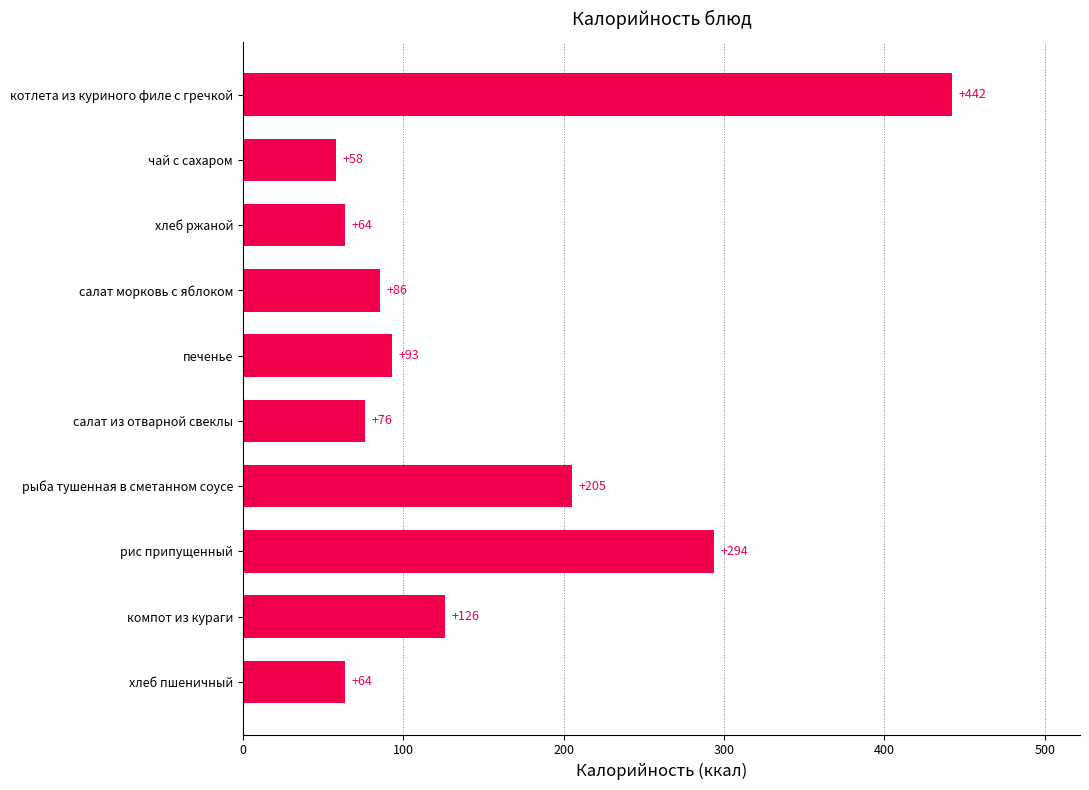

The value at хлеб ржаной is 64.0. True or false?

True